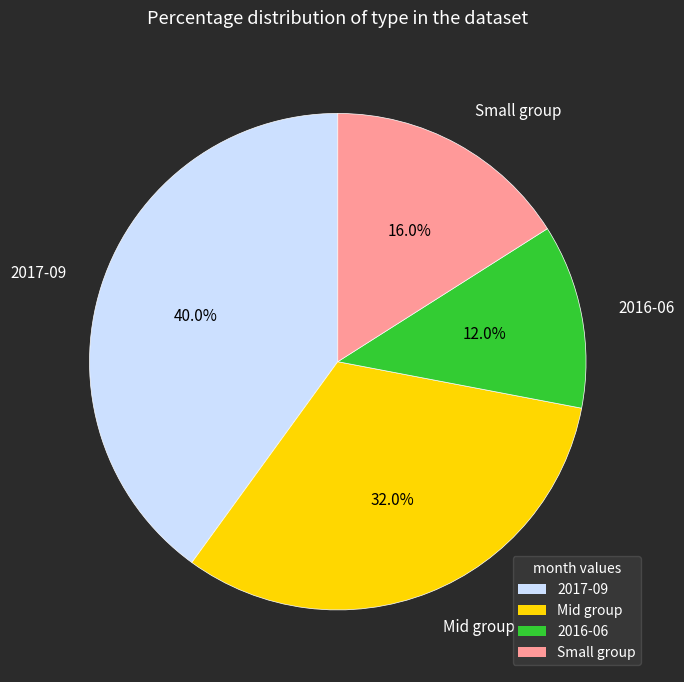

Count the number of slices in the pie.

4